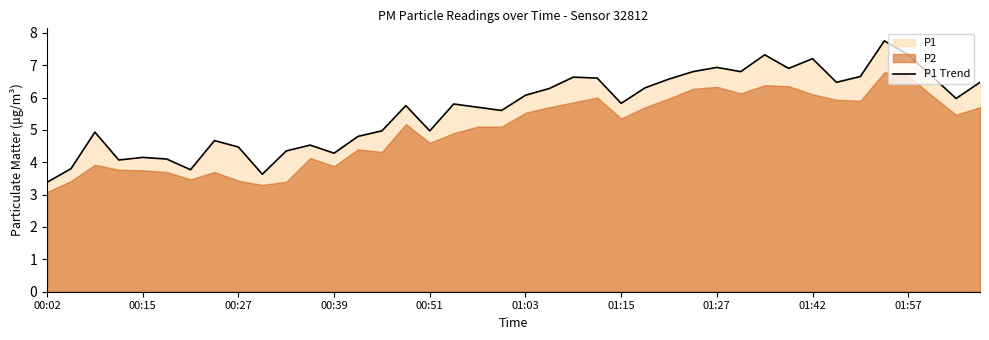

Reading left to right, what are all the values shown in this chart?

3.4	3.8	4.9	4.1	4.2	4.1	3.8	4.7	4.5	3.6	4.3	4.5	4.3	4.8	5.0	5.8	5.0	5.8	5.7	5.6	6.1	6.3	6.6	6.6	5.8	6.3	6.6	6.8	6.9	6.8	7.3	6.9	7.2	6.5	6.7	7.8	7.3	6.7	6.0	6.5